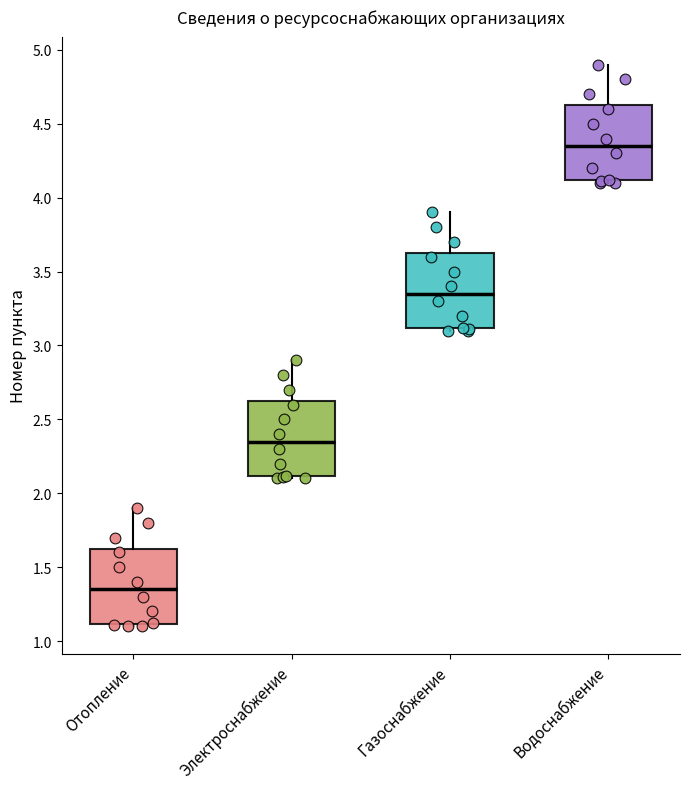

Reading left to right, transcribe this box plot: for each box, give where its median line is, the range the box spans, and where its two whiskers end, as read against the y-axis. The values are not printed on the chart, so give them approximately, as read against the axis.

Отопление: median 1.35, box 1.10 to 1.65, whiskers 1.10 (just below the box's lower edge) to 1.90
Электроснабжение: median 2.35, box 2.10 to 2.65, whiskers 2.10 (just below the box's lower edge) to 2.90
Газоснабжение: median 3.35, box 3.10 to 3.65, whiskers 3.10 (just below the box's lower edge) to 3.90
Водоснабжение: median 4.35, box 4.10 to 4.65, whiskers 4.10 (just below the box's lower edge) to 4.90